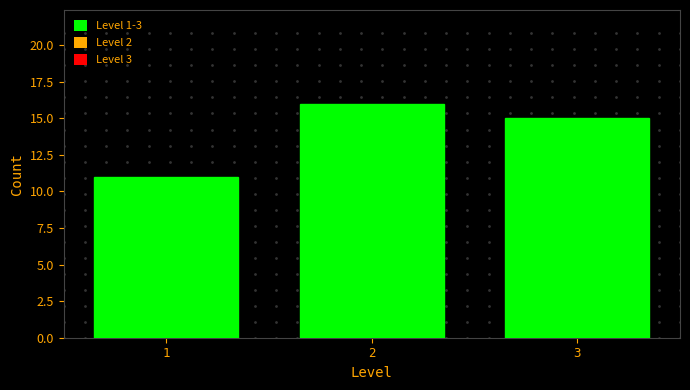

Reading left to right, list every bar in this chart as the range it spans on the x-axis followed by its height. The values are not printed on the chart, so give them approximately, as read against the axis.

0.5 to 1.5: 11
1.5 to 2.5: 16
2.5 to 3.5: 15